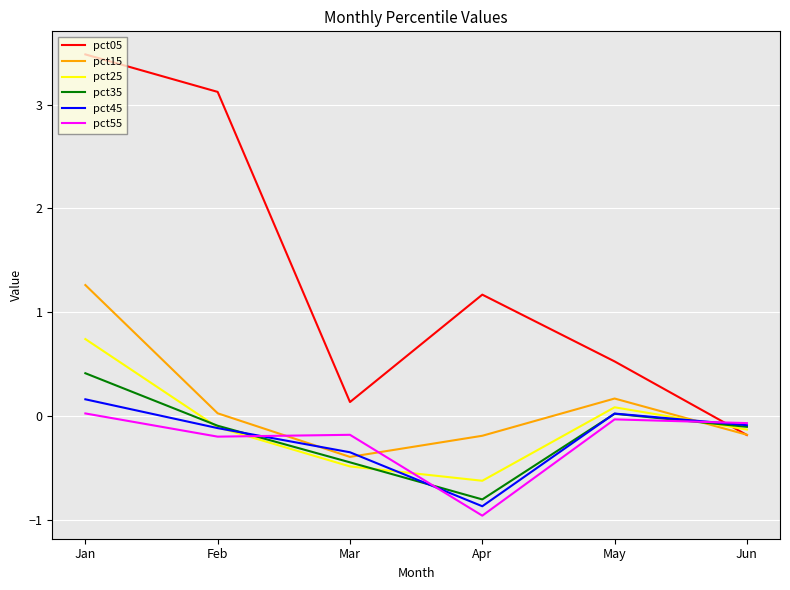

At which label does pct05 reach its peak?

Jan